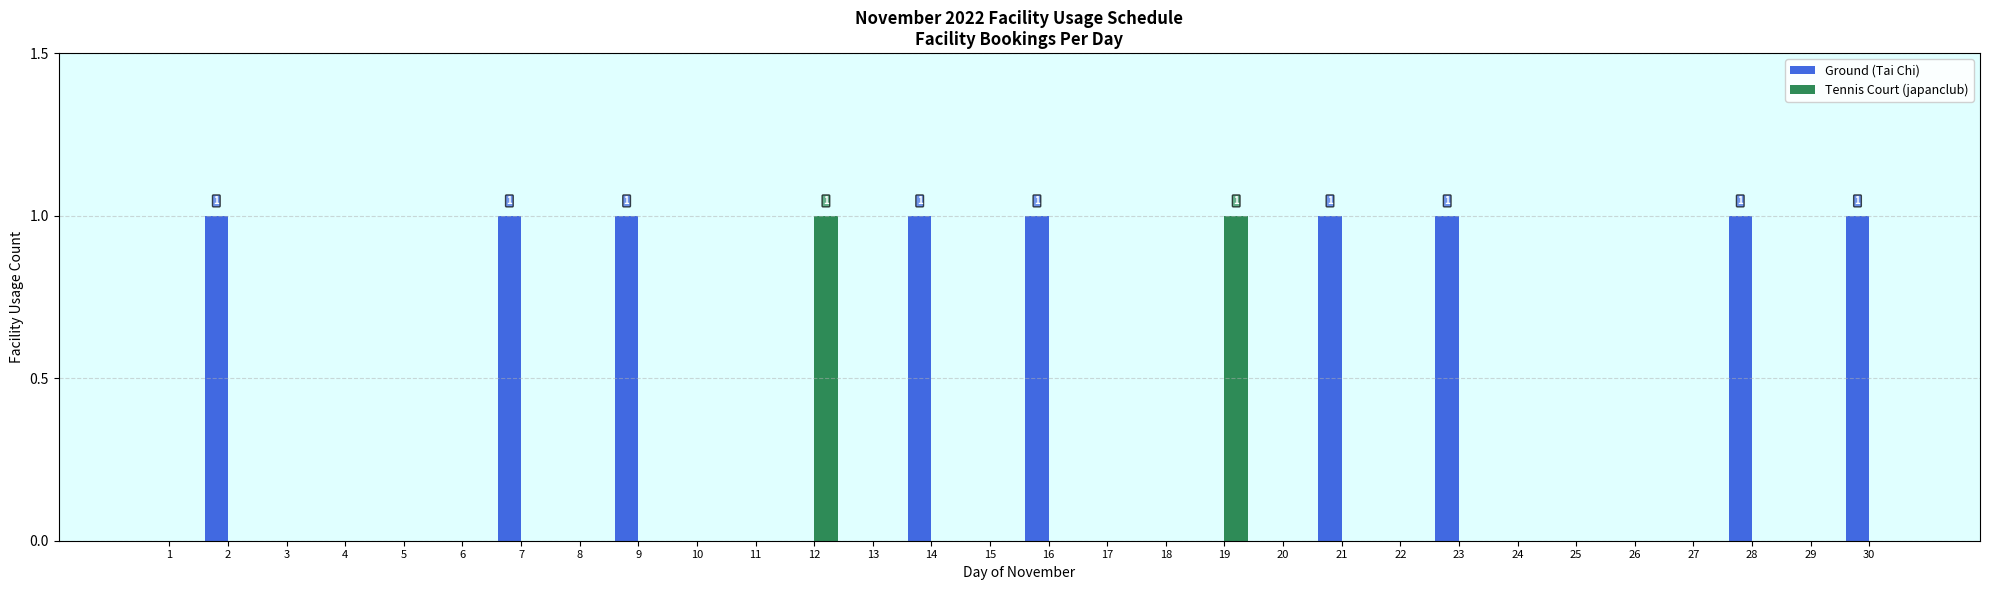

What are all the series names shown in the legend?

Ground (Tai Chi), Tennis Court (japanclub)